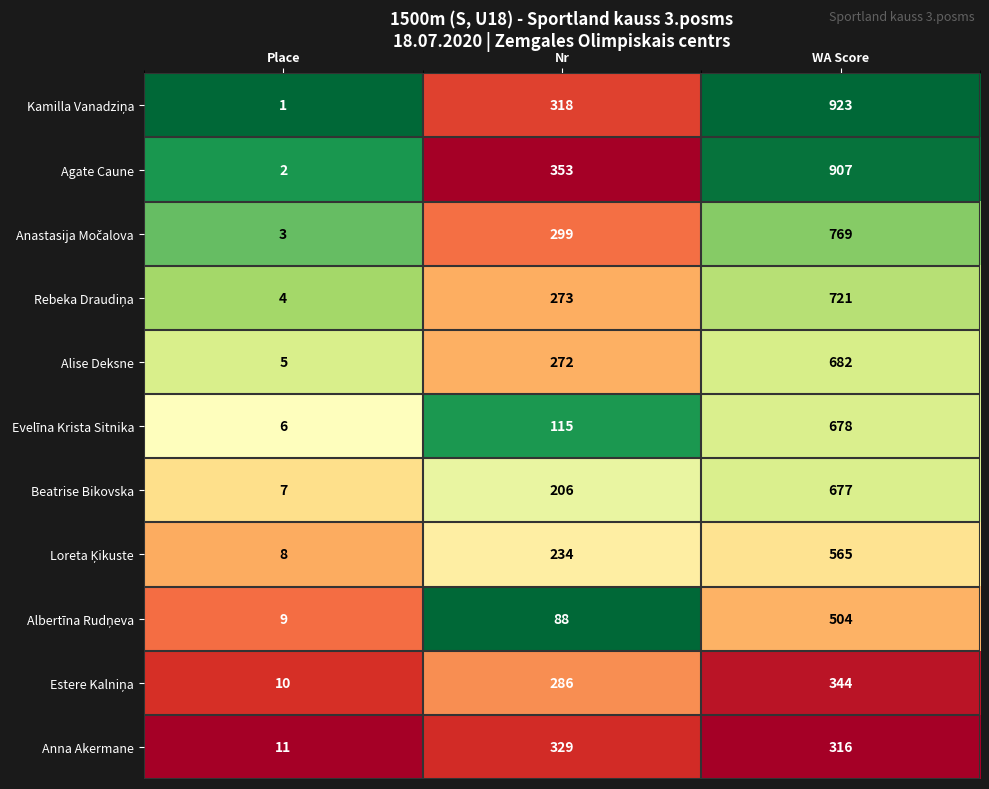

Rank the categories by Evelīna Krista Sitnika value from highest to lowest.

WA Score, Nr, Place